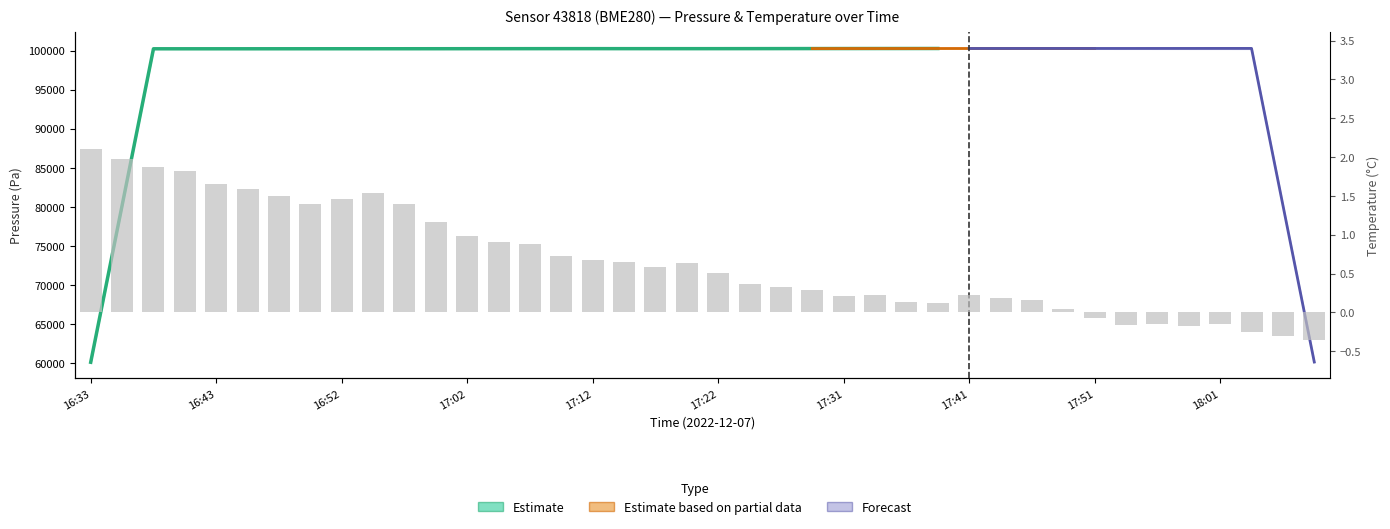

Are the bars horizontal?

No